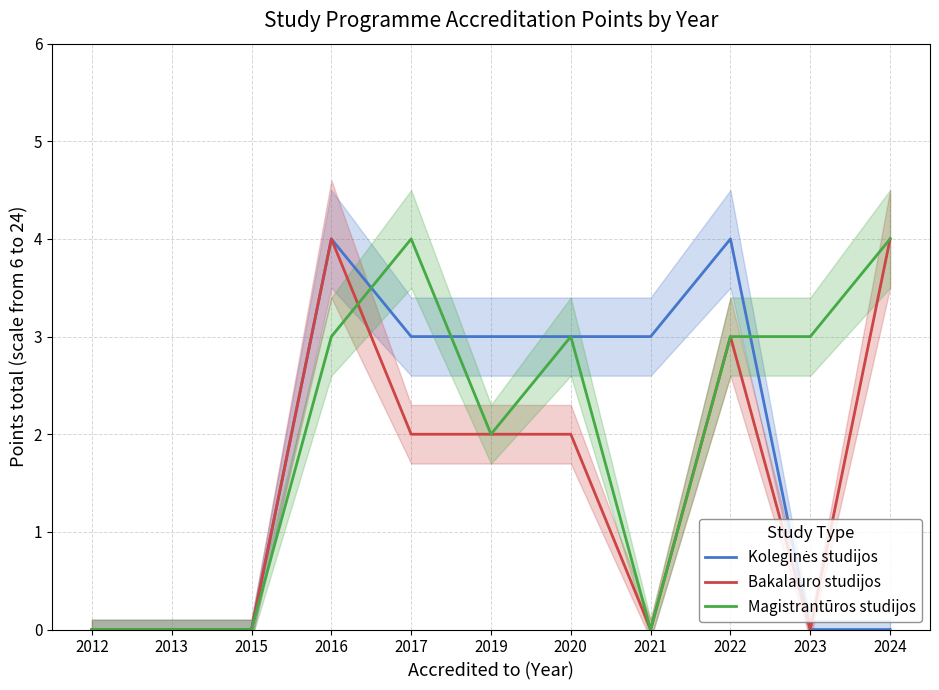

Count the number of data series in this chart.

3